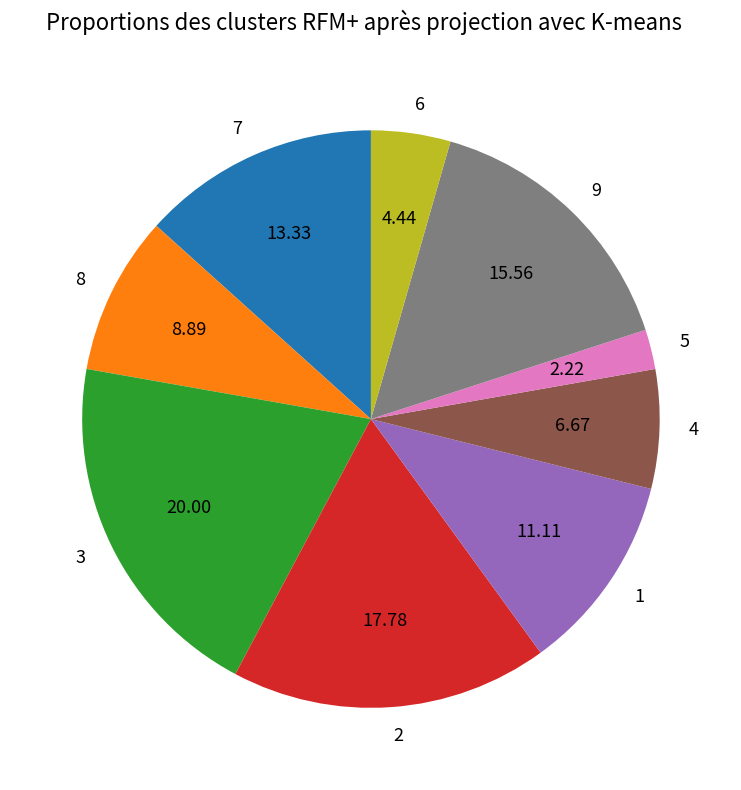

Does any single category account for the majority?

No